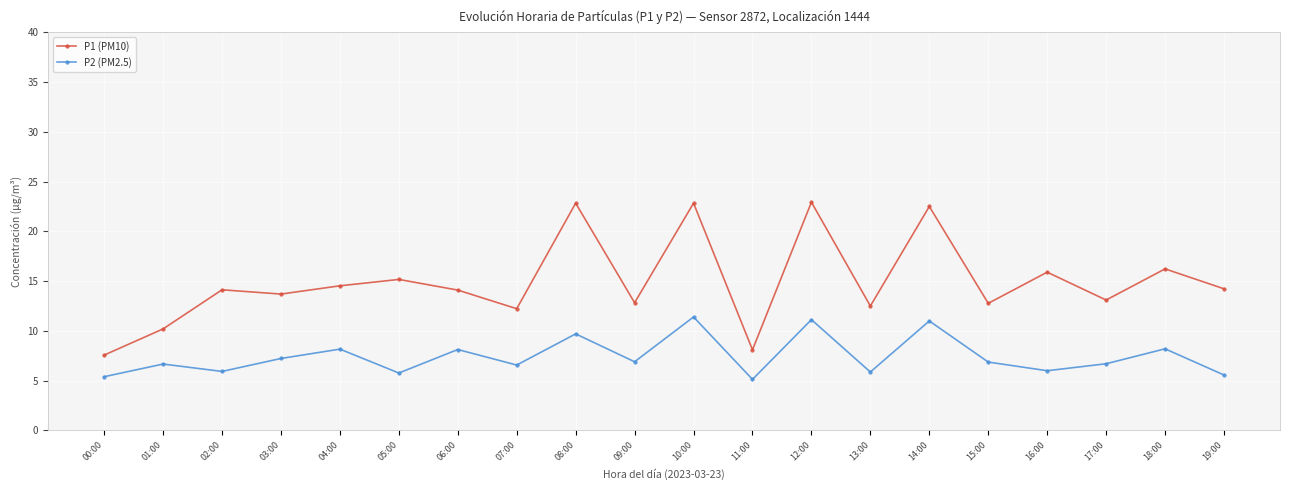

True or false: P1 (PM10) and P2 (PM2.5) intersect in this chart.

False